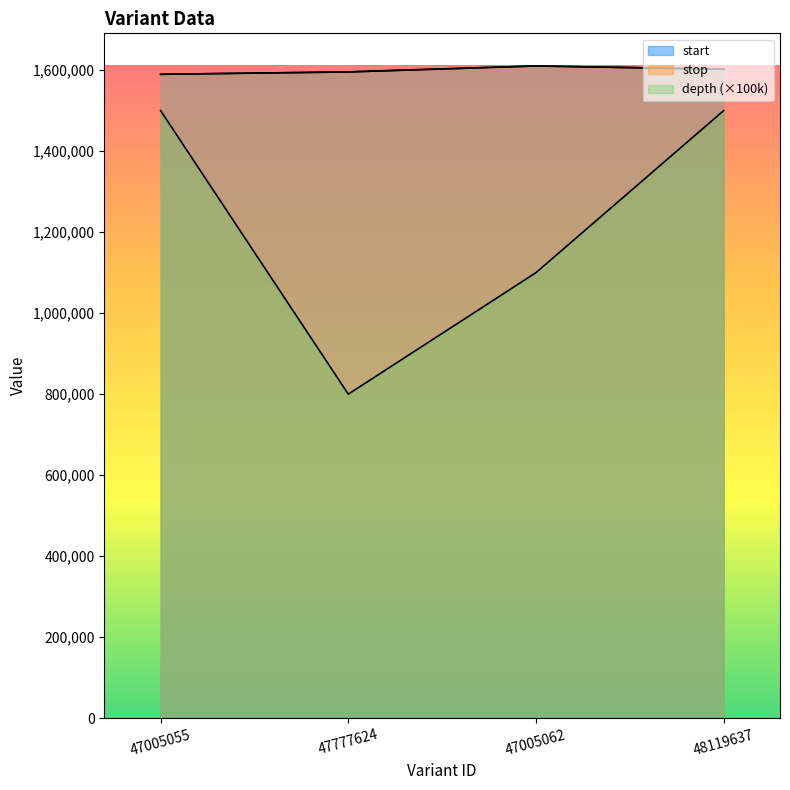

True or false: start and depth cross at least once.

False